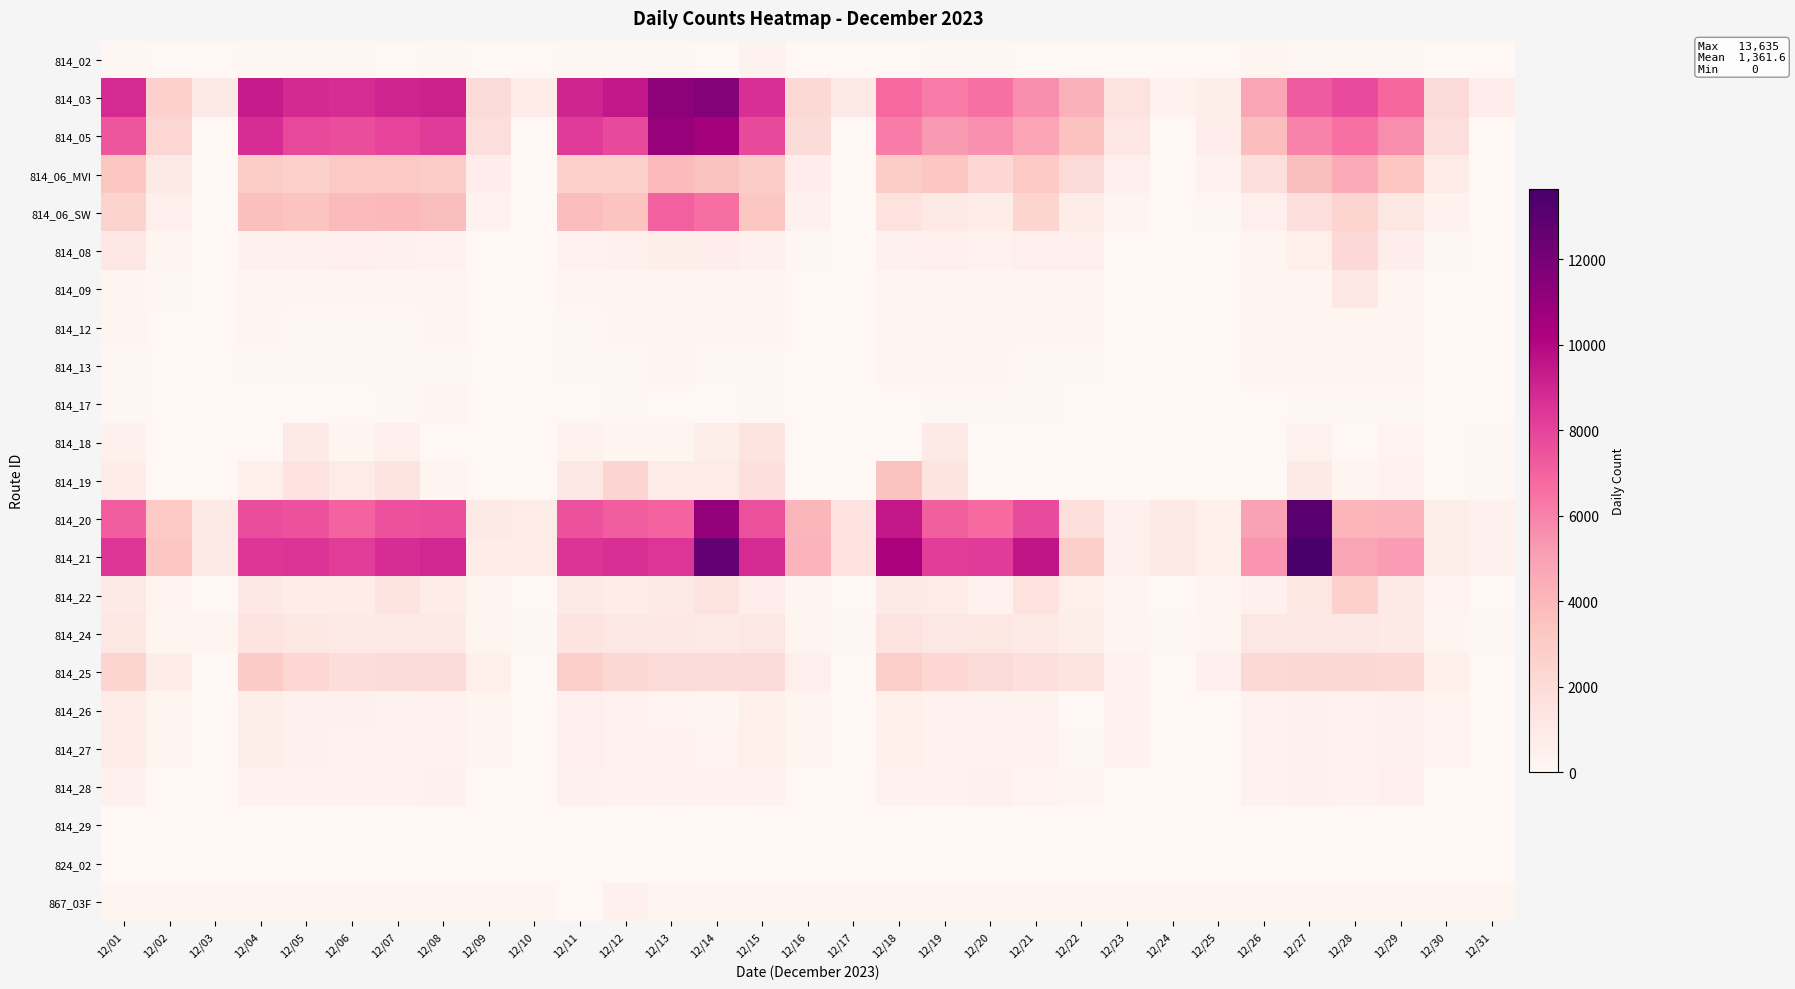

Which series changed the most between 12/05 and 12/16?

814_03